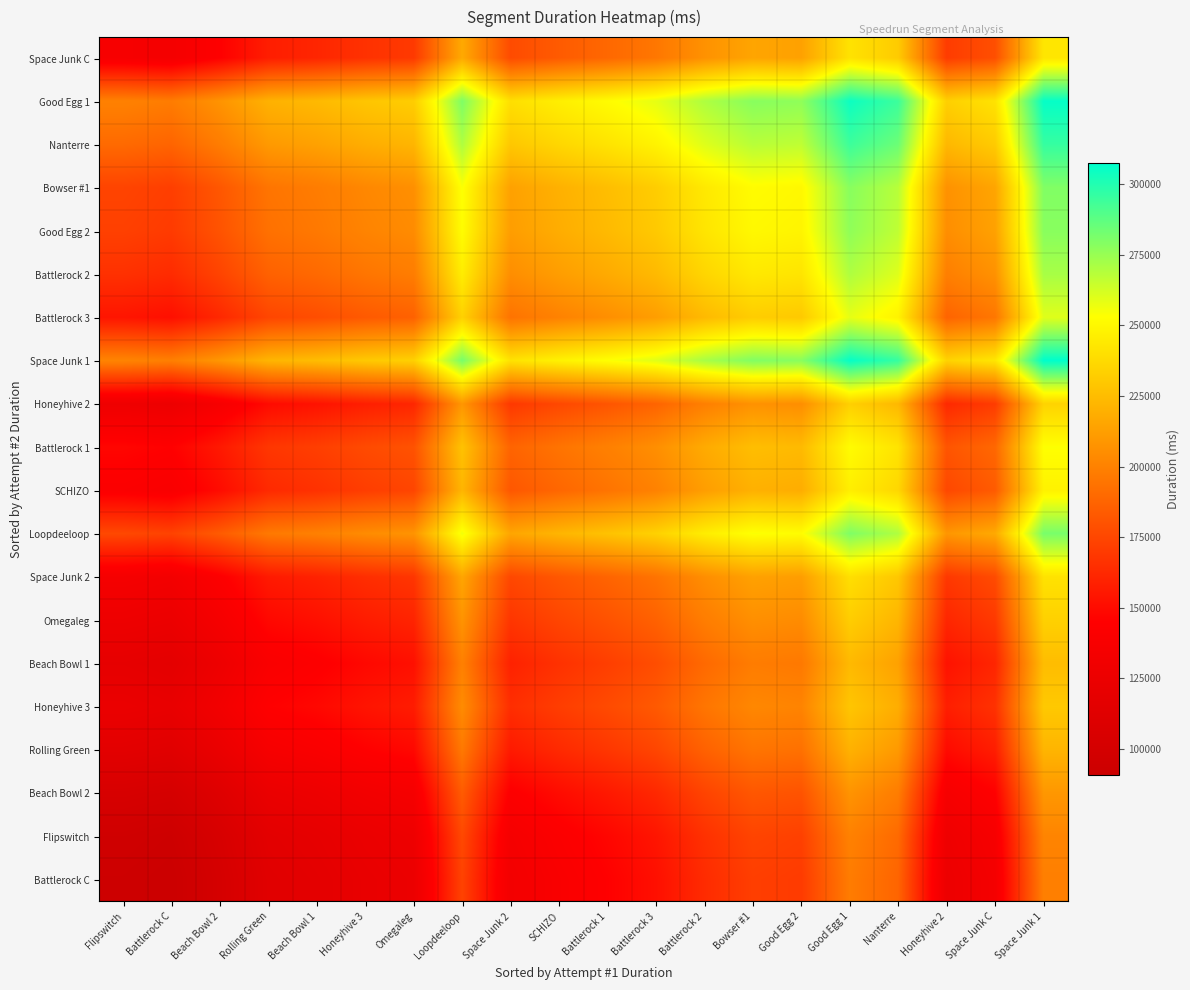

What is the greatest value displayed?

307387.0